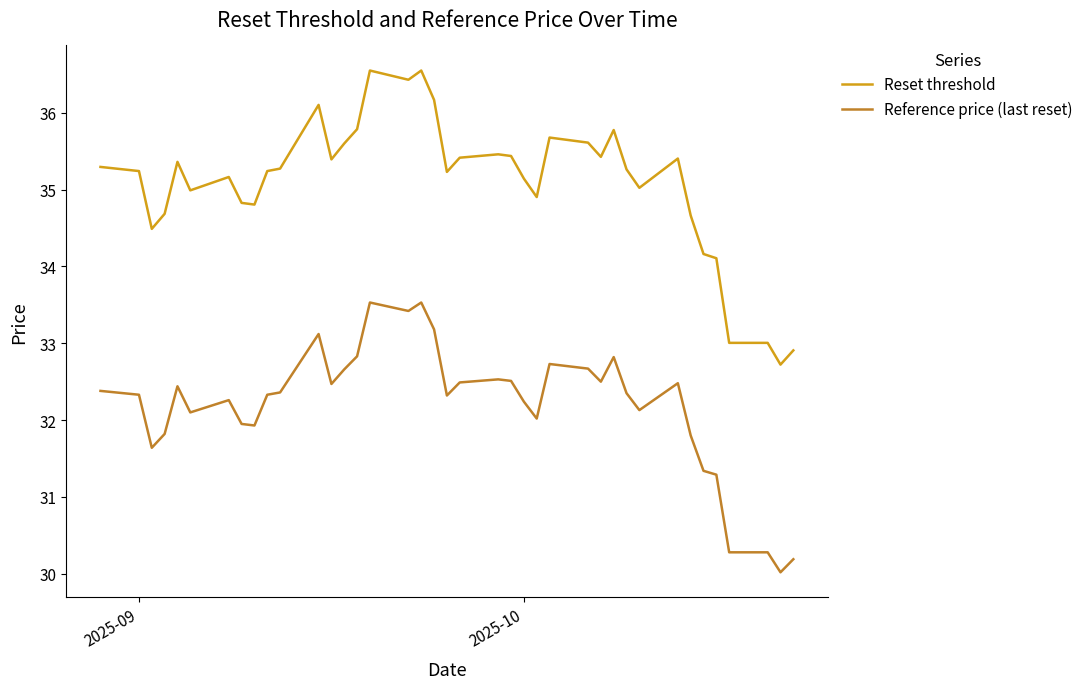

Rank the series by their maximum value, from lowest to highest.

Reference price (last reset), Reset threshold